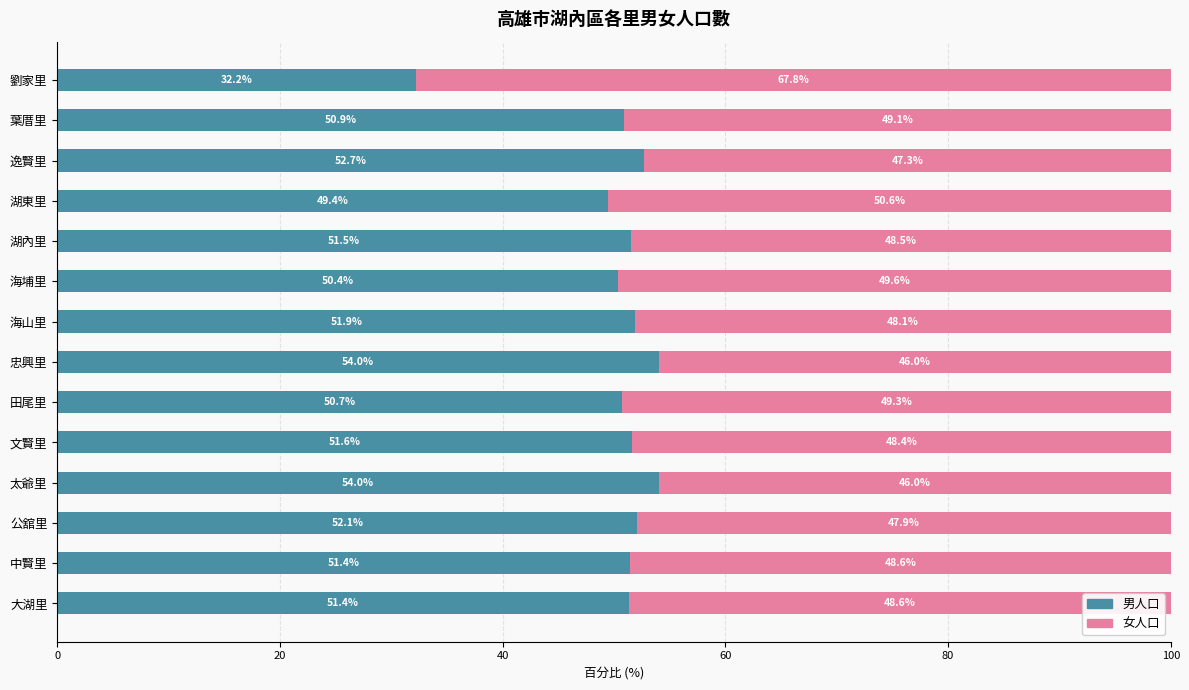

True or false: 男人口 has a value of 73.1 at 海埔里.

False